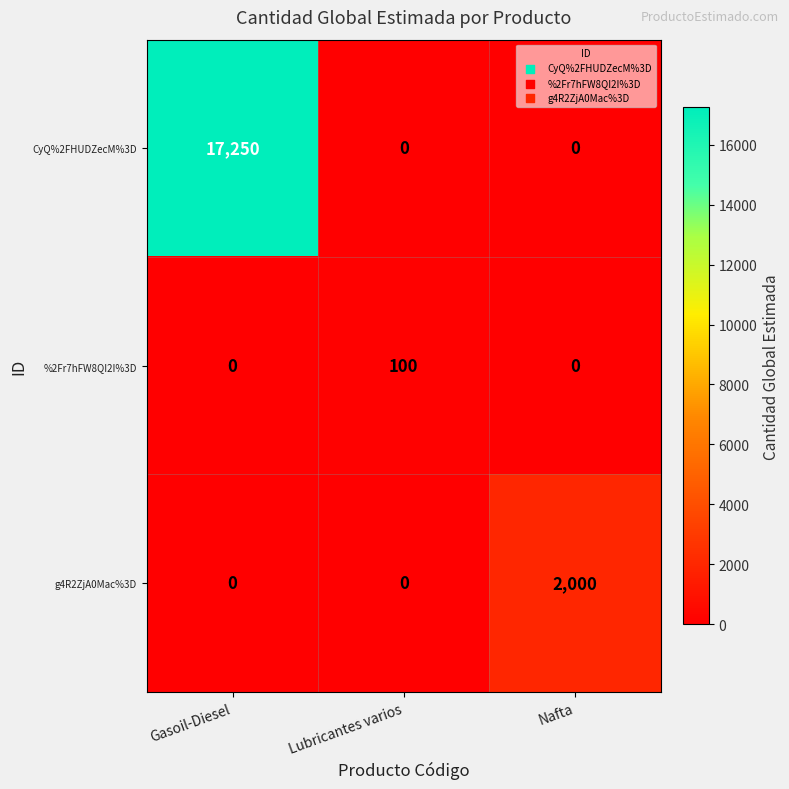

Reading right to left, extract all data points from this chart.

CyQ%2FHUDZecM%3D: Nafta=0	Lubricantes varios=0	Gasoil-Diesel=17250
%2Fr7hFW8QI2I%3D: Nafta=0	Lubricantes varios=100	Gasoil-Diesel=0
g4R2ZjA0Mac%3D: Nafta=2000	Lubricantes varios=0	Gasoil-Diesel=0